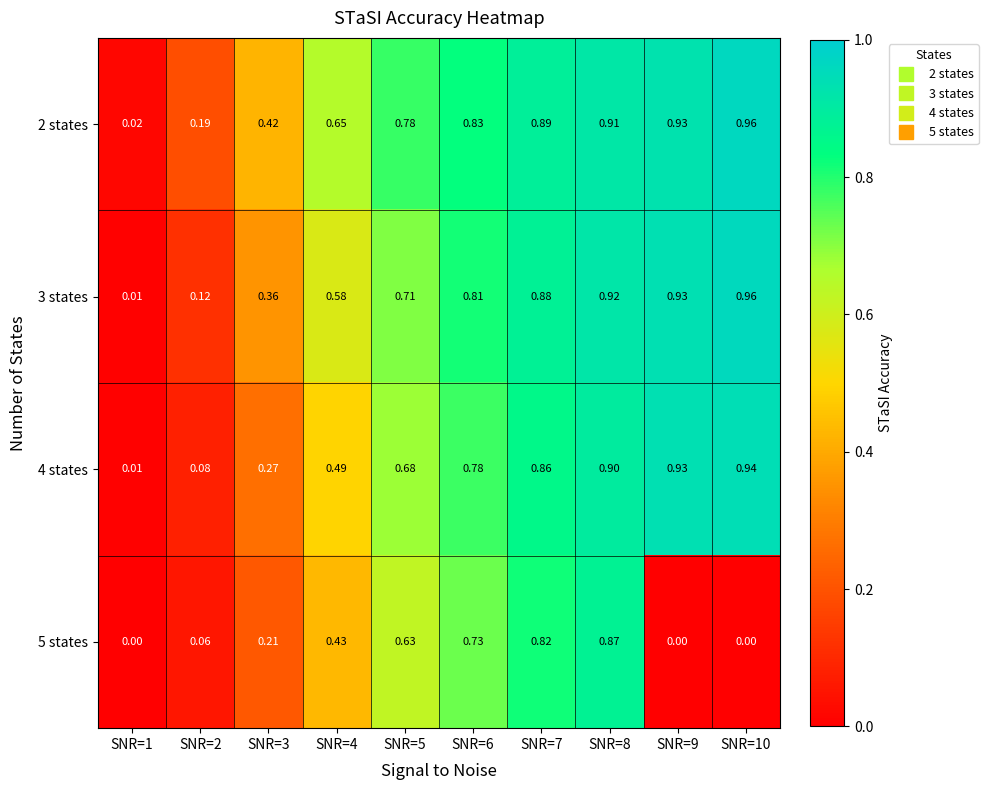

Reading left to right, list all the values displayed in this chart.

2 states: SNR=1=0.0	SNR=2=0.2	SNR=3=0.4	SNR=4=0.7	SNR=5=0.8	SNR=6=0.8	SNR=7=0.9	SNR=8=0.9	SNR=9=0.9	SNR=10=1.0
3 states: SNR=1=0.0	SNR=2=0.1	SNR=3=0.4	SNR=4=0.6	SNR=5=0.7	SNR=6=0.8	SNR=7=0.9	SNR=8=0.9	SNR=9=0.9	SNR=10=1.0
4 states: SNR=1=0.0	SNR=2=0.1	SNR=3=0.3	SNR=4=0.5	SNR=5=0.7	SNR=6=0.8	SNR=7=0.9	SNR=8=0.9	SNR=9=0.9	SNR=10=0.9
5 states: SNR=1=0.0	SNR=2=0.1	SNR=3=0.2	SNR=4=0.4	SNR=5=0.6	SNR=6=0.7	SNR=7=0.8	SNR=8=0.9	SNR=9=0.0	SNR=10=0.0